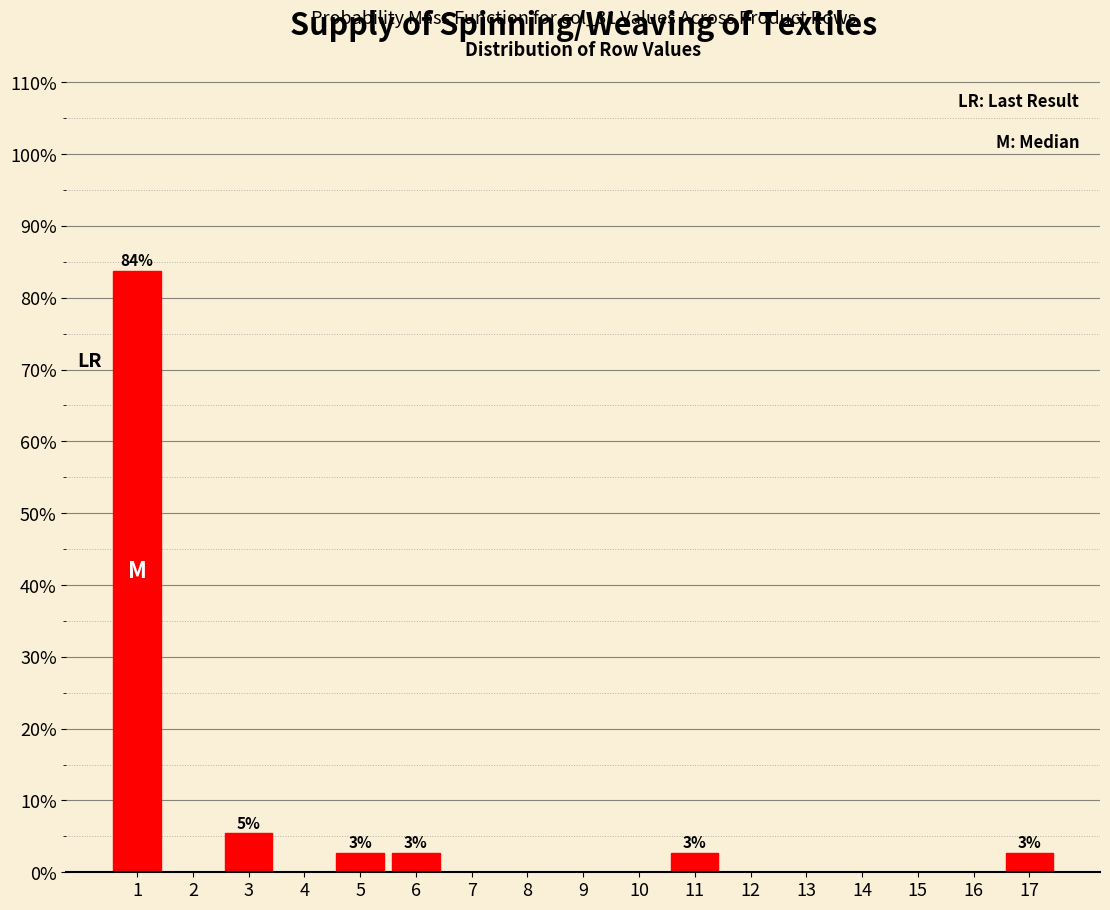

Reading right to left, extract all data points from this chart.

17=2.7	16=0.0	15=0.0	14=0.0	13=0.0	12=0.0	11=2.7	10=0.0	9=0.0	8=0.0	7=0.0	6=2.7	5=2.7	4=0.0	3=5.4	2=0.0	1=83.8